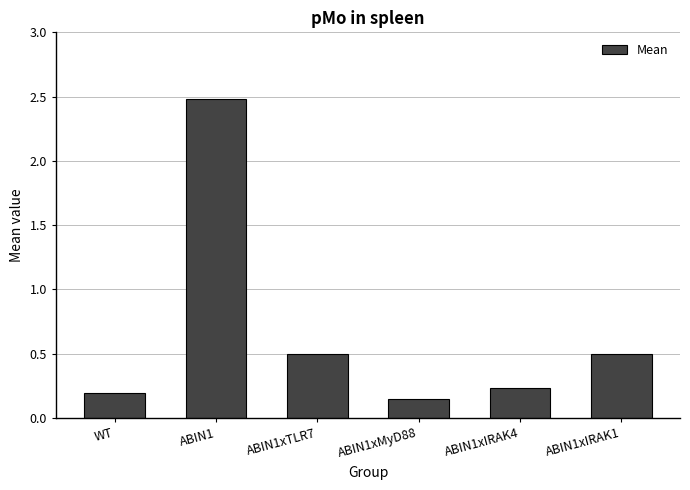

The chart shows a value of 2.5 at ABIN1. True or false?

True